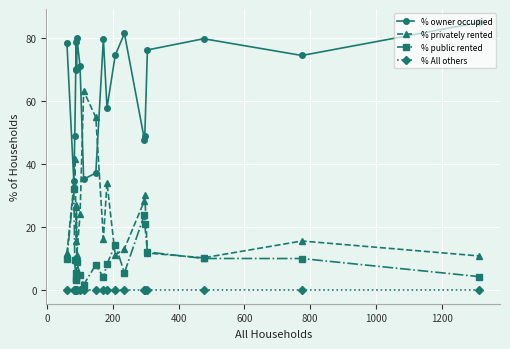

Reading left to right, transcribe all the data shown in this chart.

% owner occupied: 78.3	34.6	48.8	70.1	78.7	69.7	80.0	71.0	35.1	37.2	79.5	57.7	74.4	81.3	47.6	48.8	76.1	79.6	74.3	84.8
% privately rented: 11.7	33.3	41.7	26.4	15.7	27.0	11.1	24.0	63.1	54.7	16.4	34.1	11.1	13.2	28.4	30.3	11.8	10.3	15.6	10.9
% public rented: 10.0	32.1	9.5	3.5	5.6	3.4	8.9	5.0	1.8	8.1	4.1	8.2	14.5	5.5	24.0	20.9	12.1	10.1	10.1	4.3
% All others: 0.0	0.0	0.0	0.0	0.0	0.0	0.0	0.0	0.0	0.0	0.0	0.0	0.0	0.0	0.0	0.0	0.0	0.0	0.0	0.0